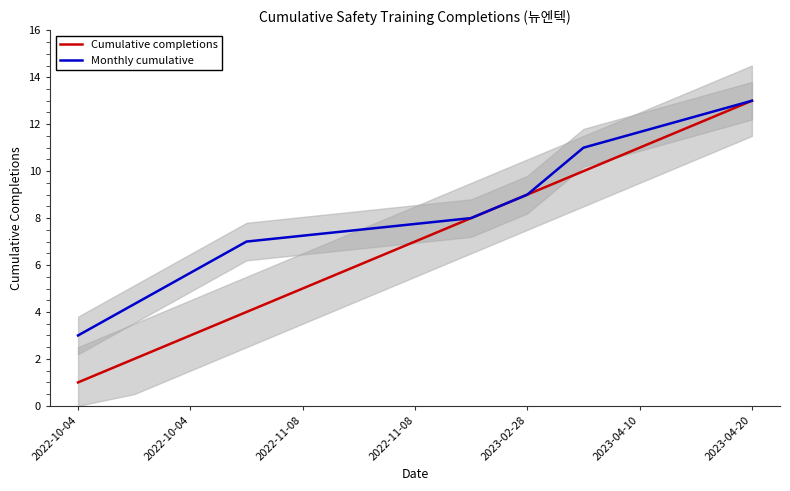

What is the smallest value displayed?

1